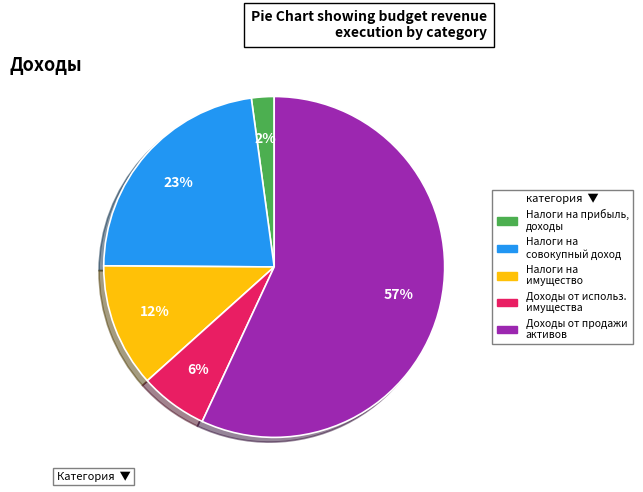

To the nearest percent, what is the difference between the largest and smallest slice percentages?

55%